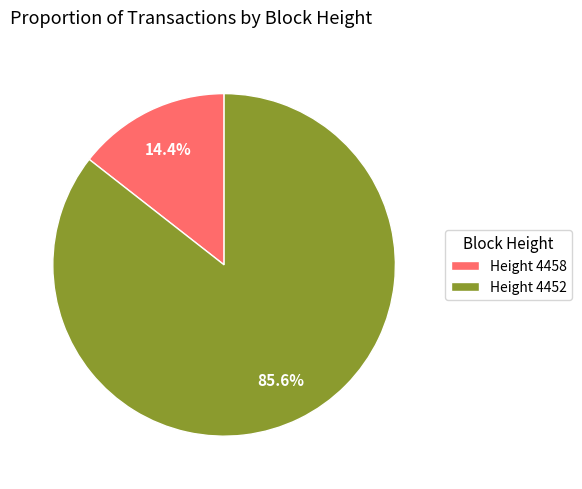

Which slice is the largest?

Height 4452